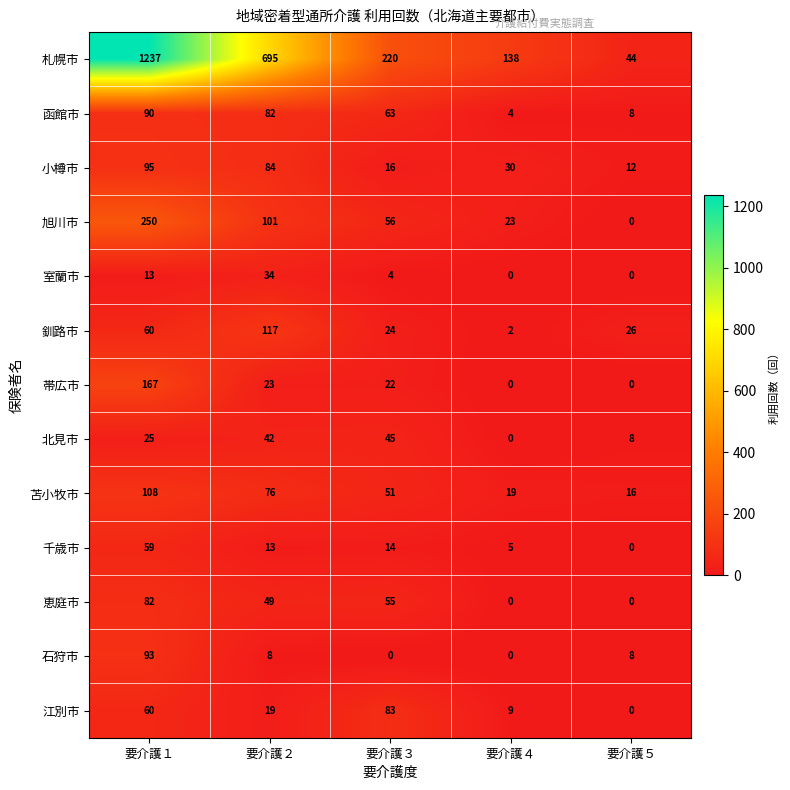

Is the value of 函館市 at 要介護１ greater than the value of 釧路市 at 要介護５?

Yes